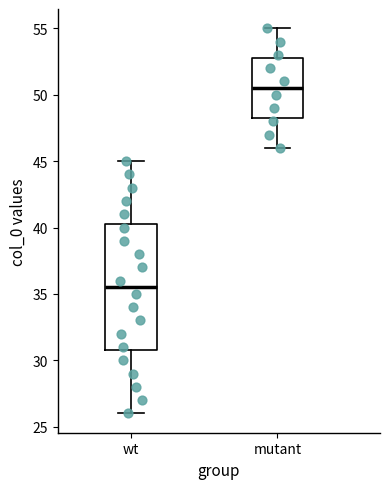

Which box has the lowest median line?

wt